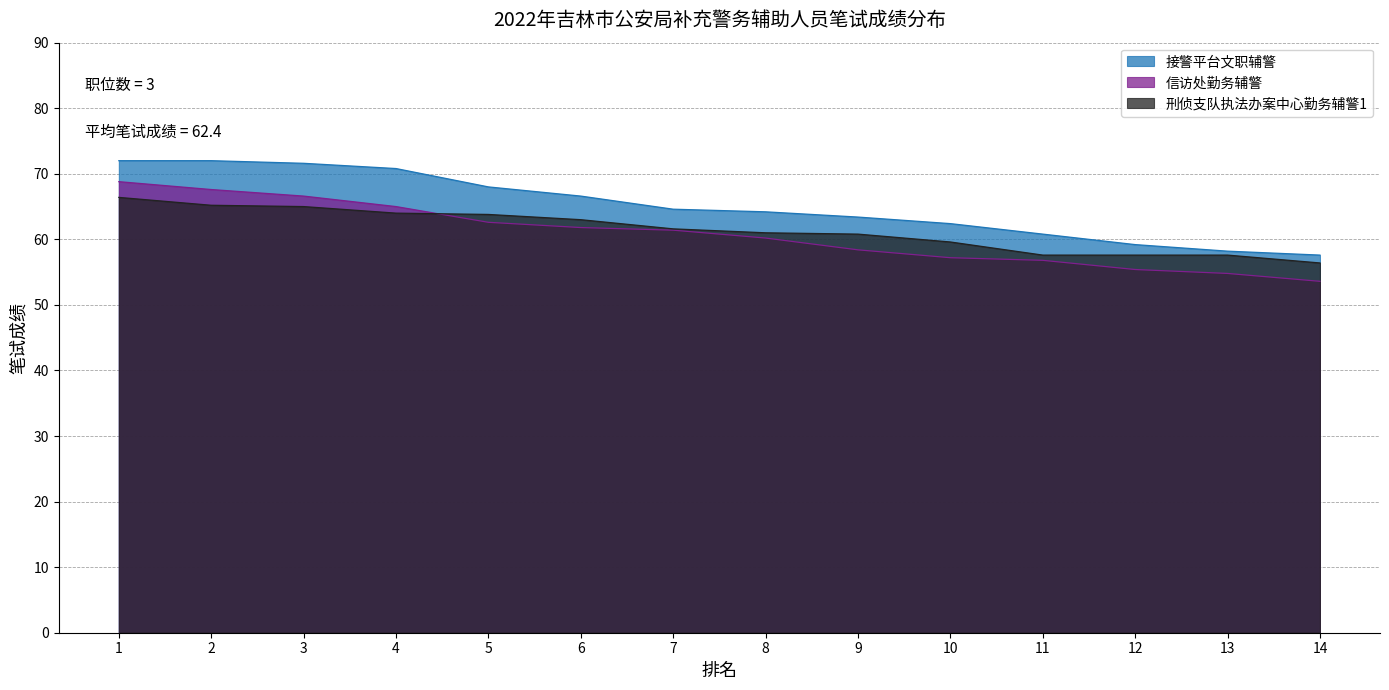

Which series changed the most between 8 and 11?

接警平台文职辅警